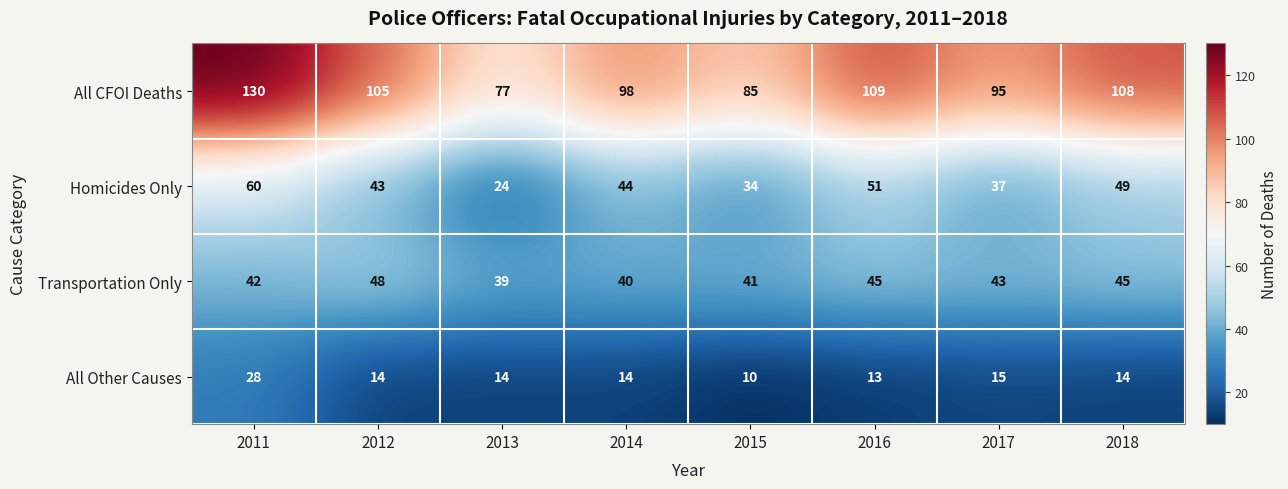

Is it true that Homicides Only equals 19 at 2011?

False